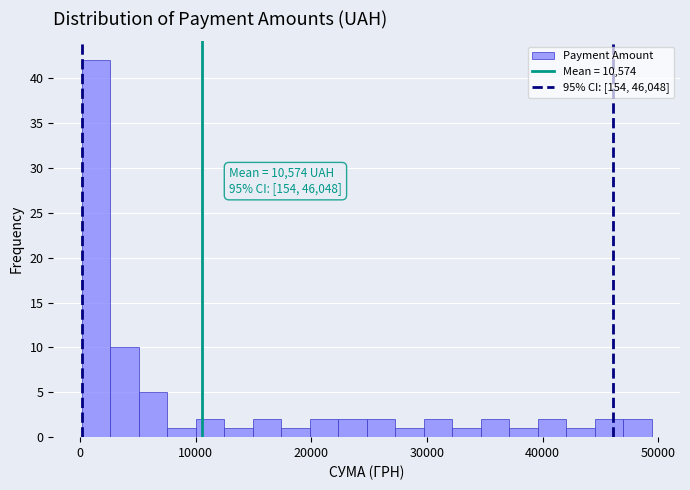

Read against the x-axis, roughly where is the centre of the tallest bar?

1000